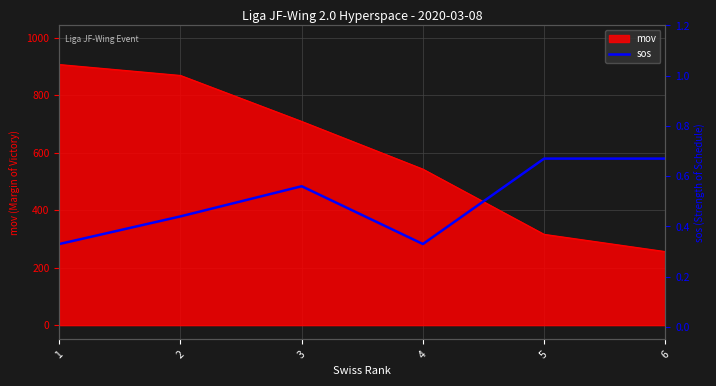

How many lines are shown in the chart?

1